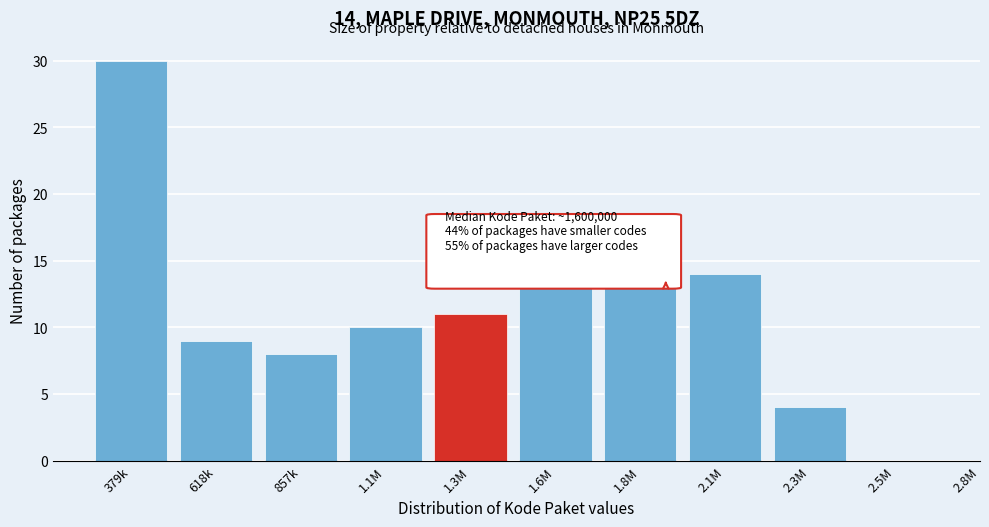

Reading right to left, list all the values displayed in this chart.

2.5M=0	2.3M=4	2.1M=14	1.8M=18	1.6M=16	1.3M=11	1.1M=10	857k=8	618k=9	379k=30